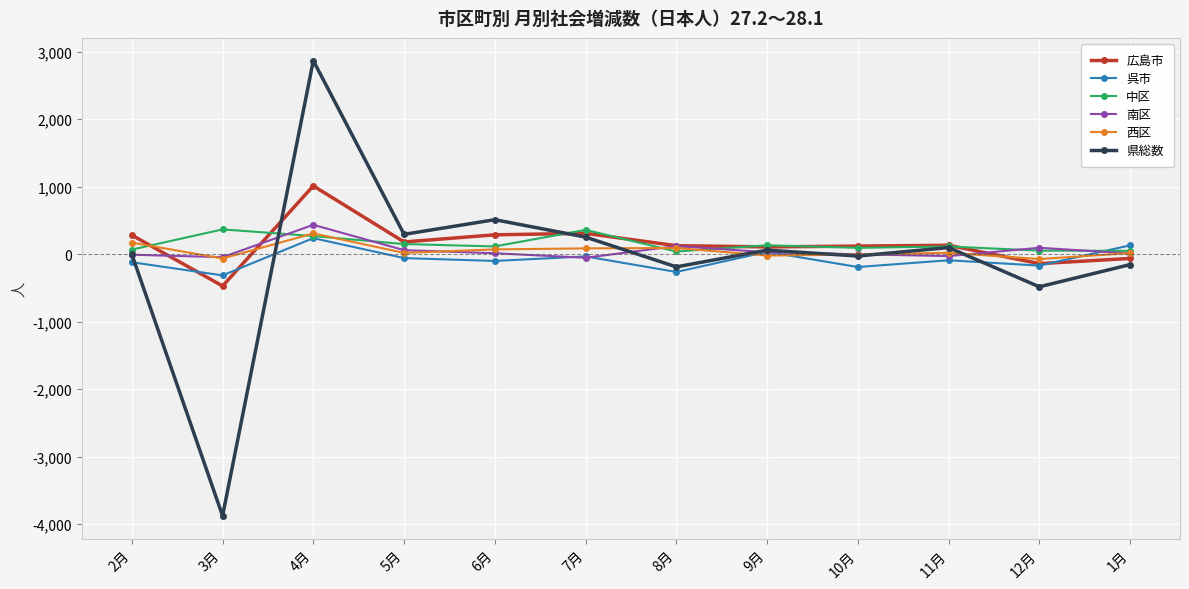

Where is the first local maximum for 県総数?

4月